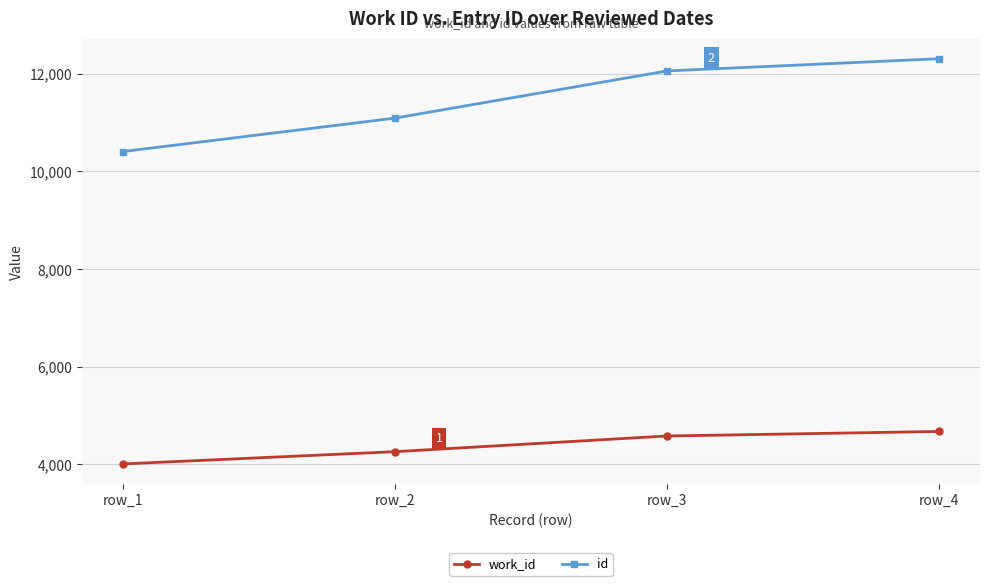

List the series in order of their peak value, lowest first.

work_id, id